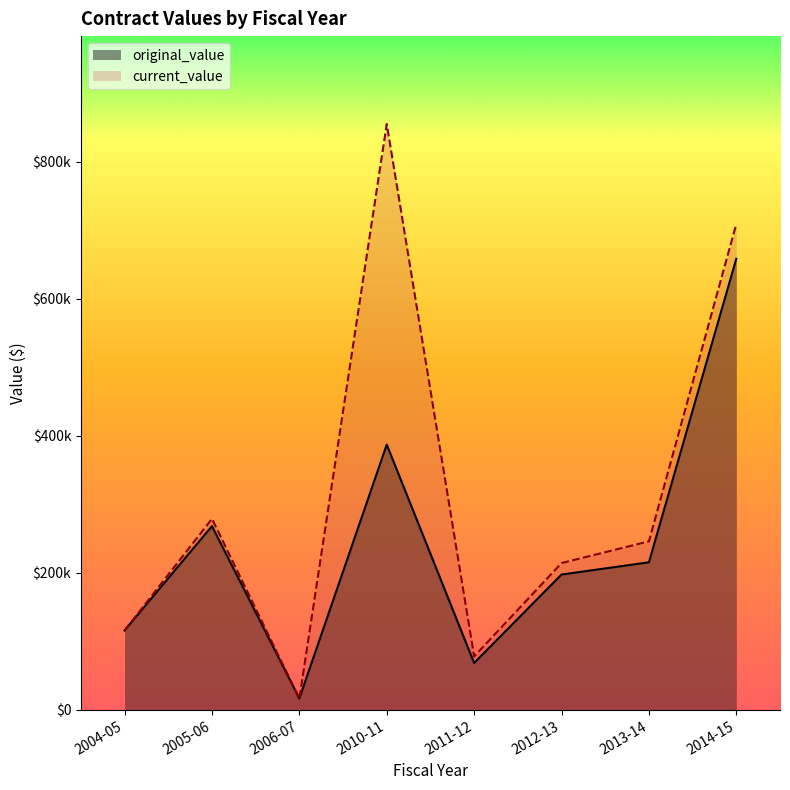

What are all the series names shown in the legend?

original_value, current_value